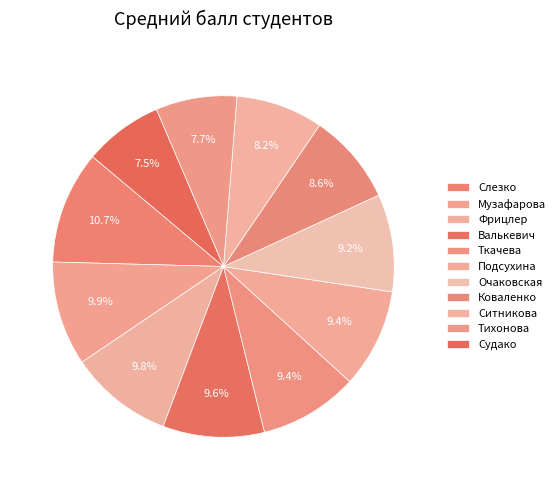

Is Слезко the majority of the pie?

No